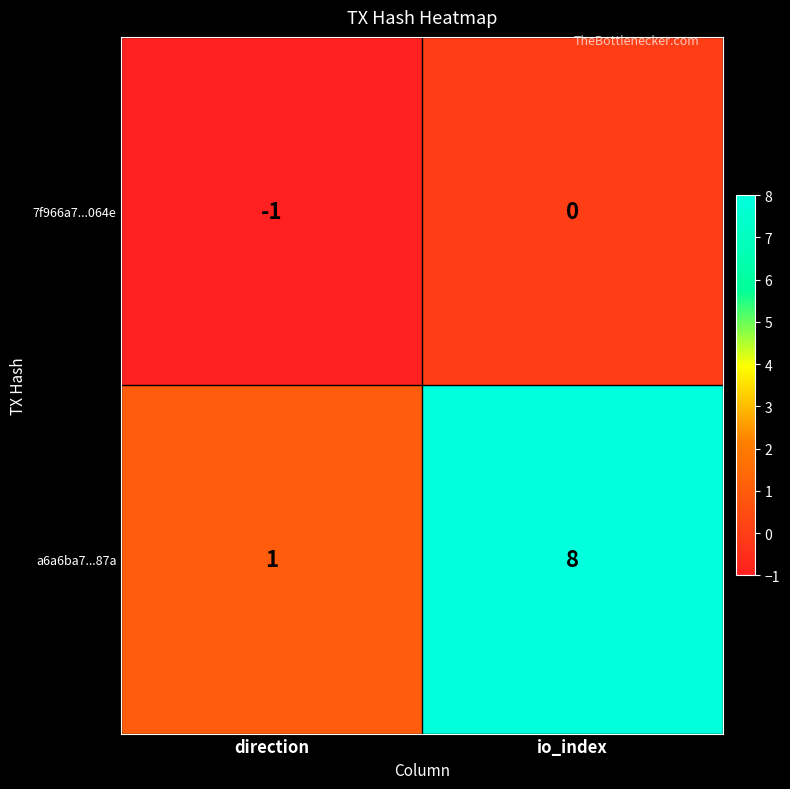

What is the difference between the a6a6ba7...87a values at io_index and direction?

7